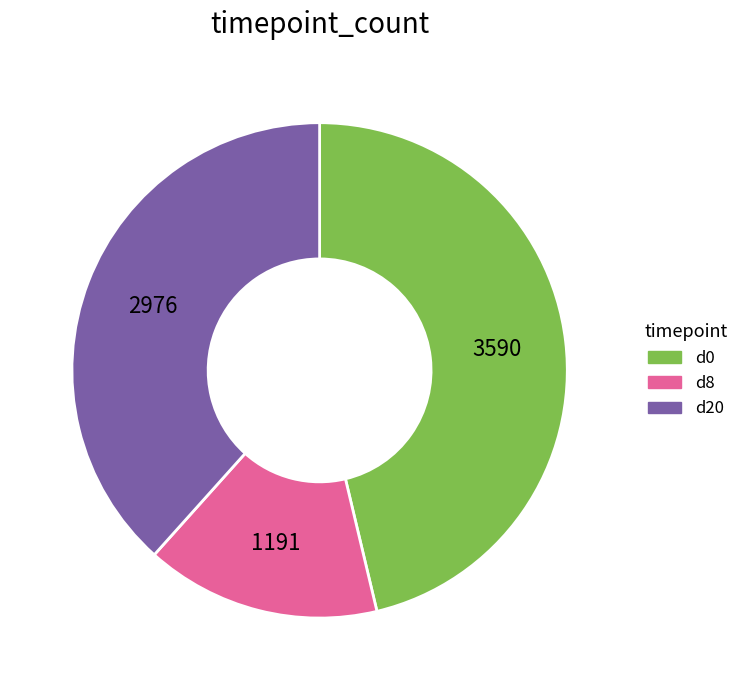

Does any single category account for the majority?

No